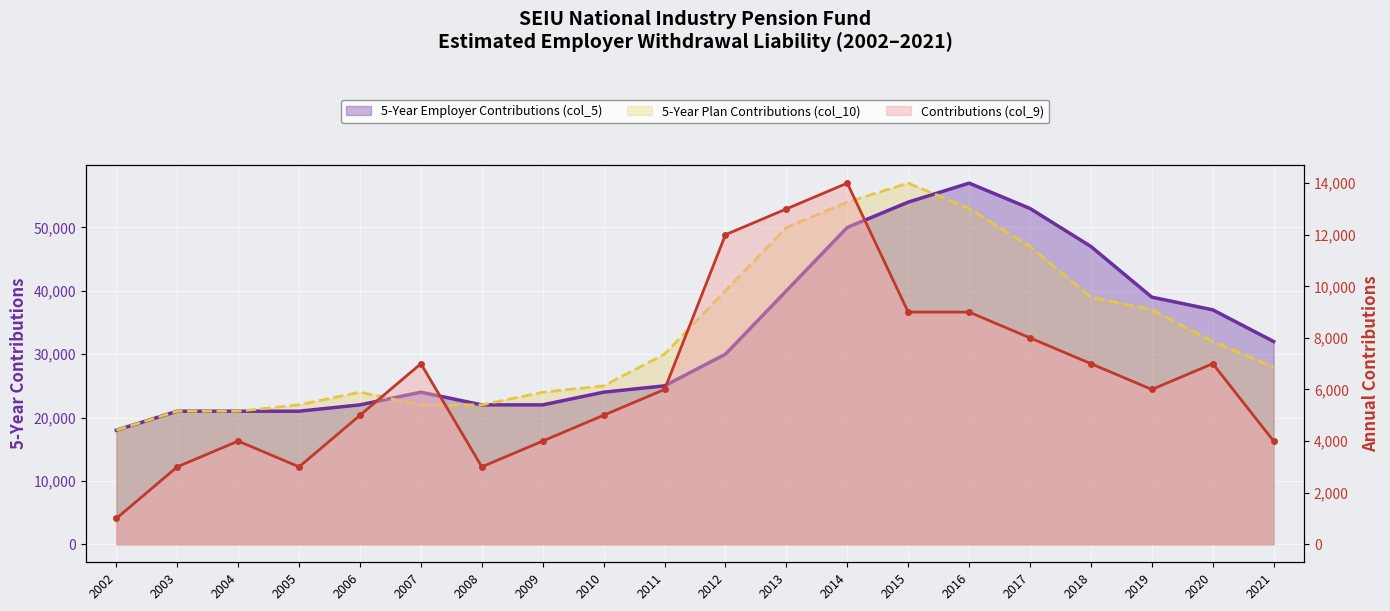

How many categories are shown in the chart?

20